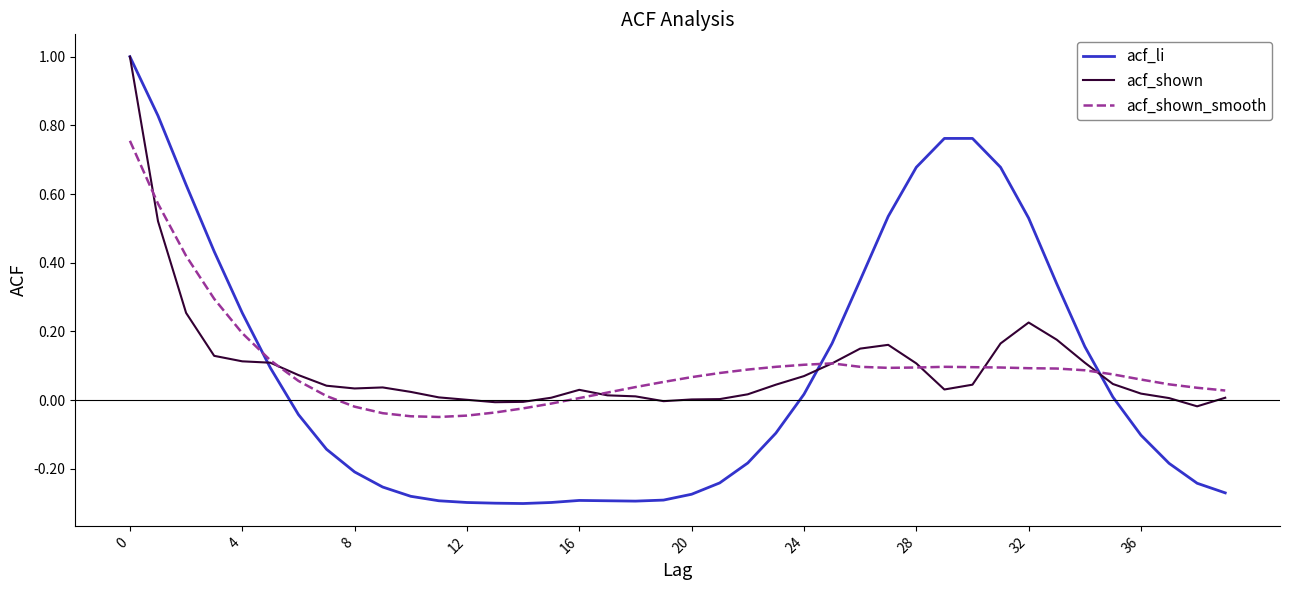

Which series has the largest range (max minus min)?

acf_li